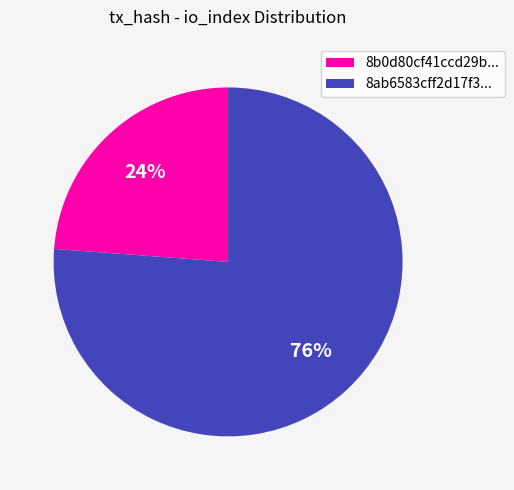

Does any single category account for the majority?

Yes